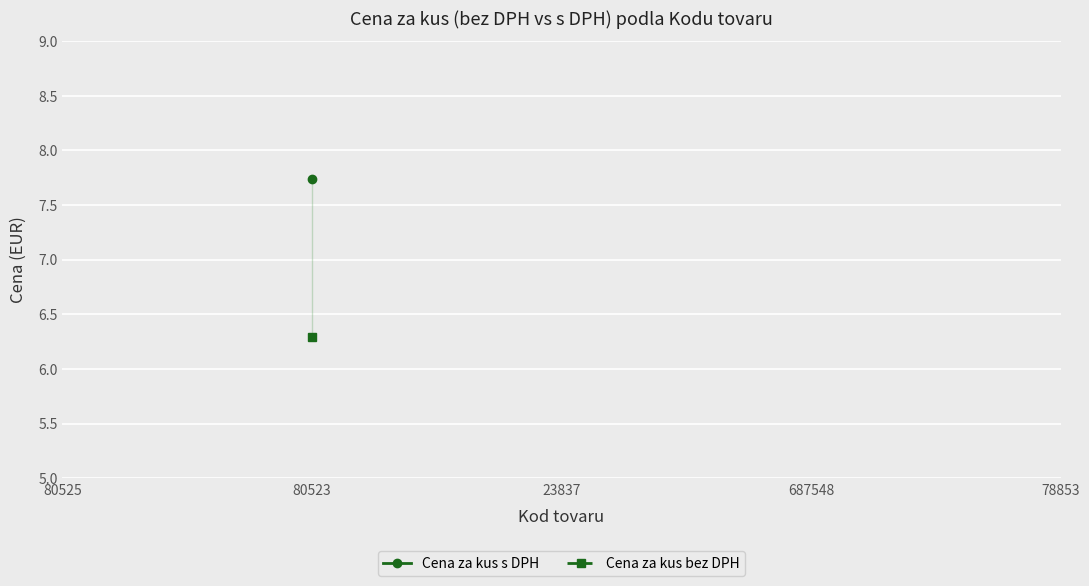

True or false: Cena za kus s DPH has more than 1 interior local peaks.

False